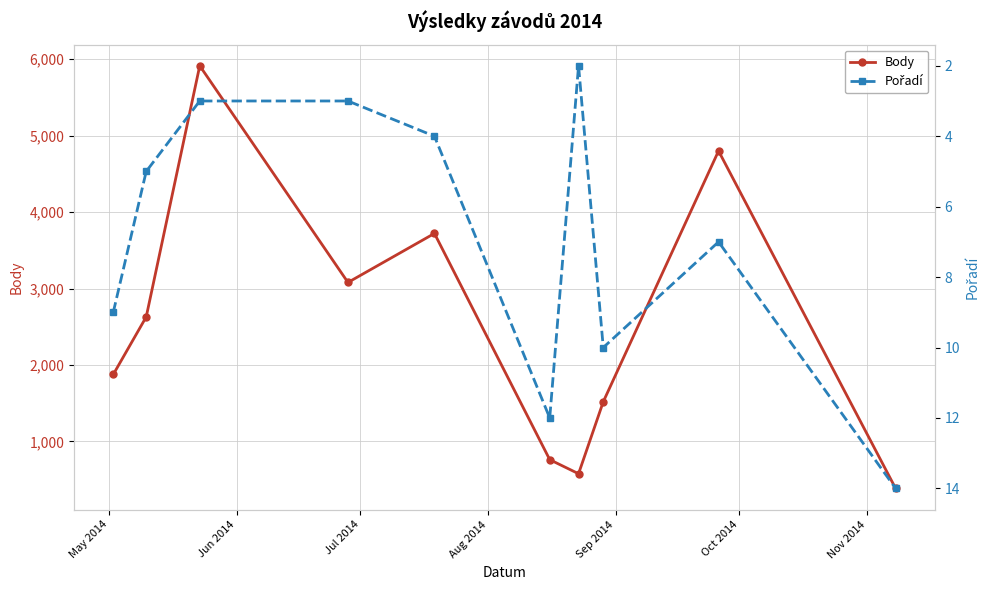

What is the value of the Body point at the 7th from the left?

578